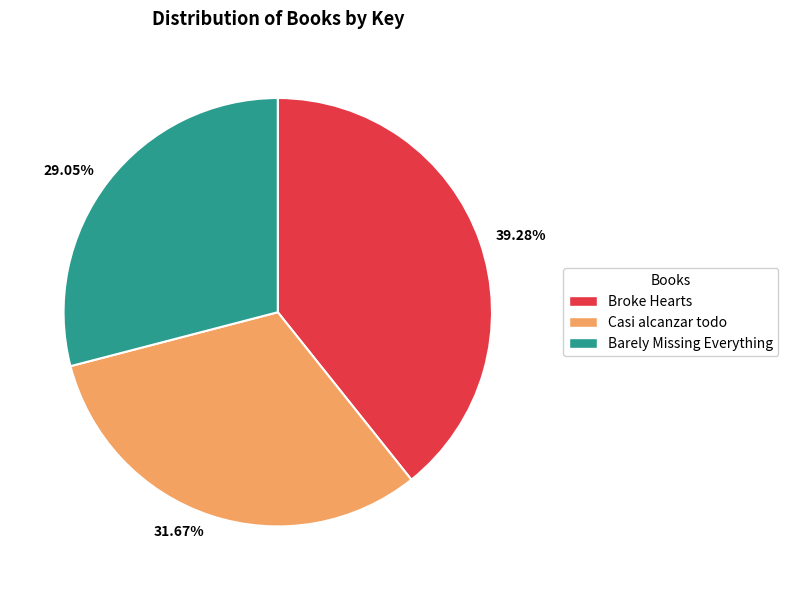

To the nearest percent, what is the difference between the Barely Missing Everything and Broke Hearts slice percentages?

10%